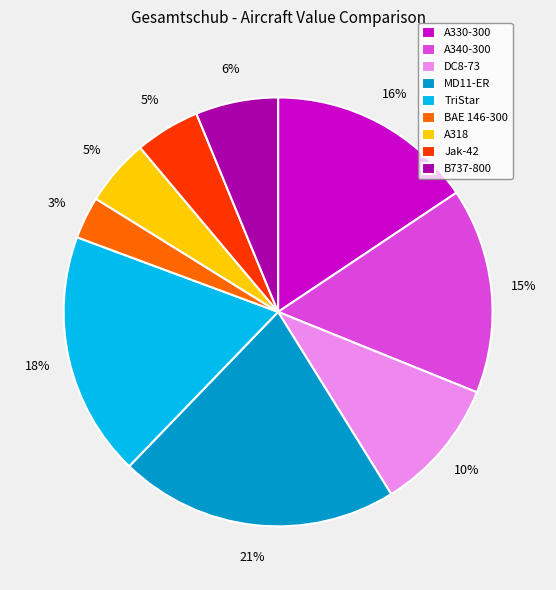

What is the smallest slice in the pie chart?

BAE 146-300